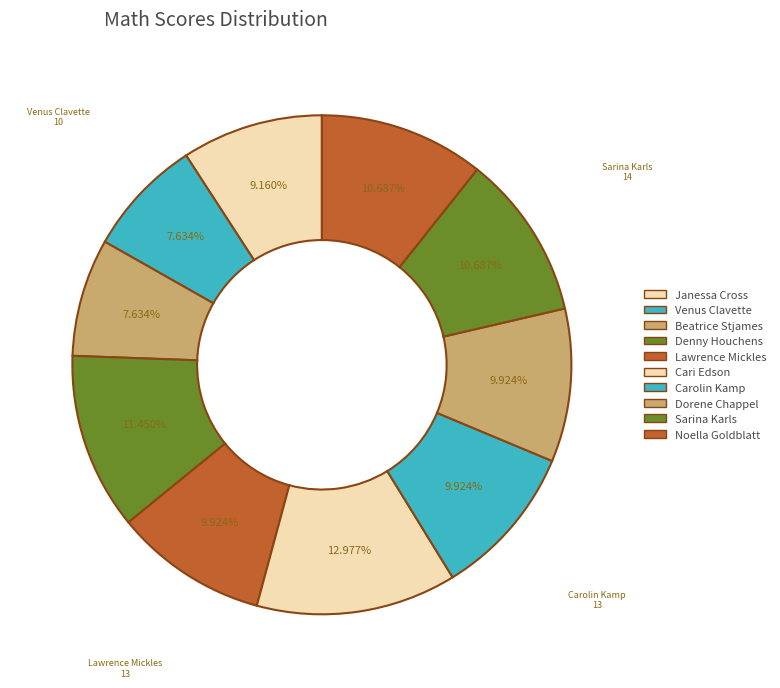

What is the ratio of the value at Venus Clavette to the value at Sarina Karls?

0.7